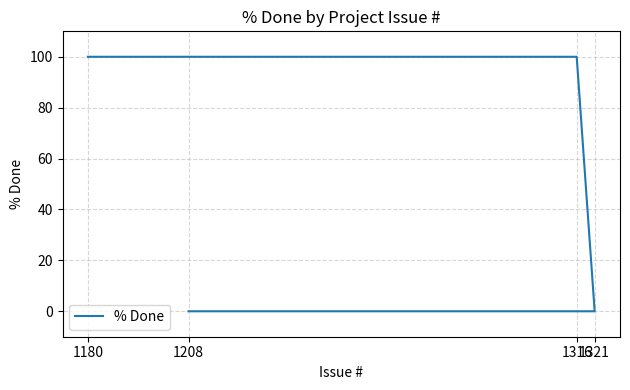

Rank the categories by value from highest to lowest.

1180, 1316, 1321, 1208